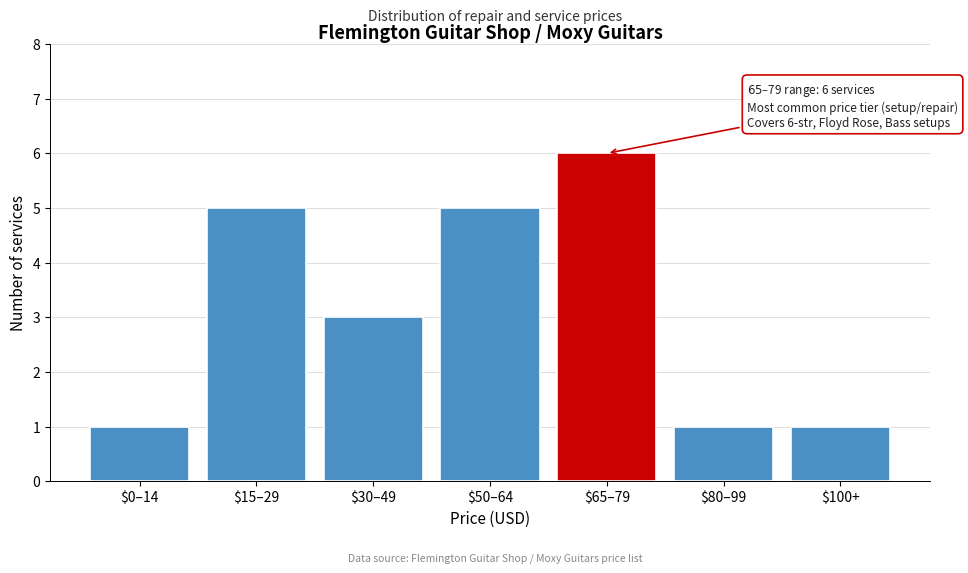

Reading left to right, transcribe all the data shown in this chart.

1	5	3	5	6	1	1